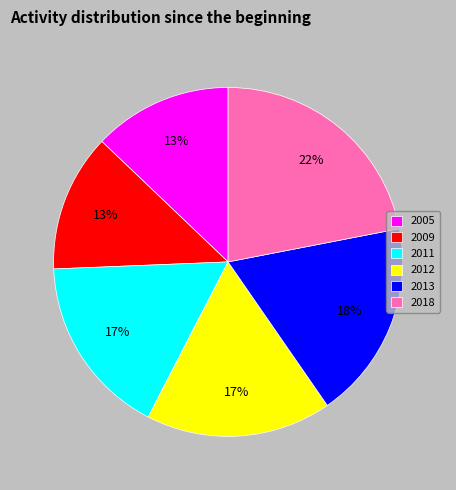

The 2013 slice represents 18% of the pie. True or false?

True